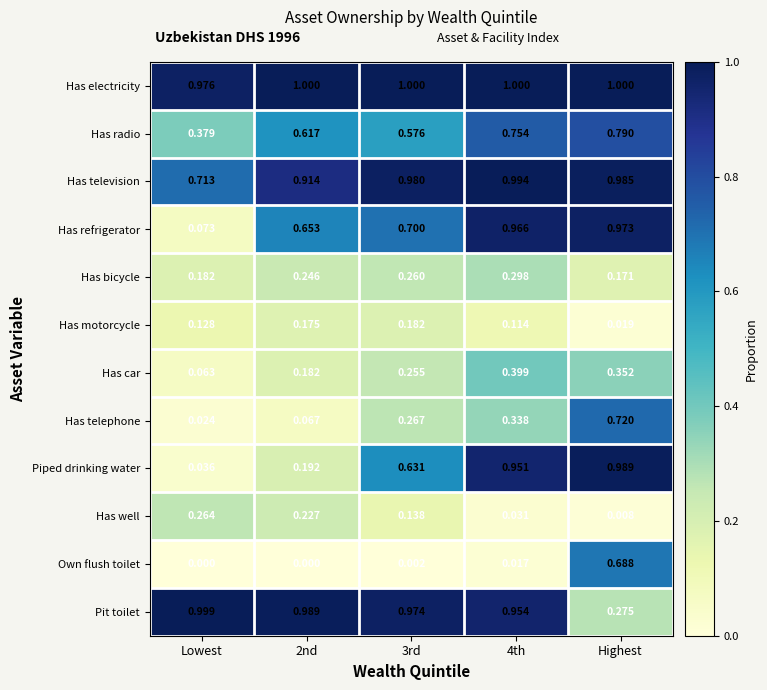

Which series has the largest total across all categories?

Has electricity